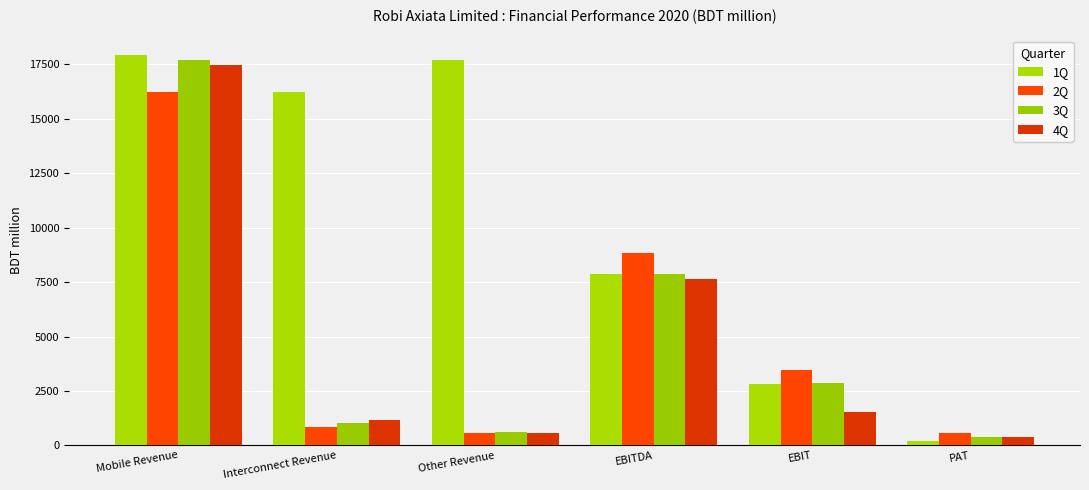

What is the value of the 1Q bar at the 3rd from the left?

17710.0